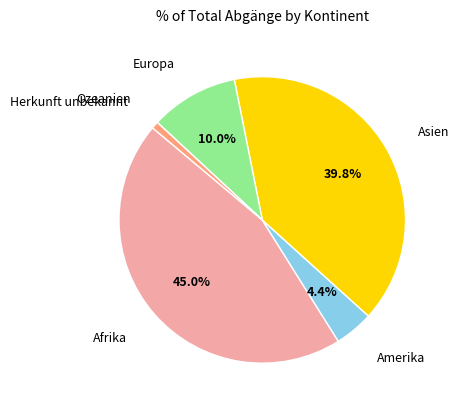

Is there any slice that represents more than half of the pie?

No